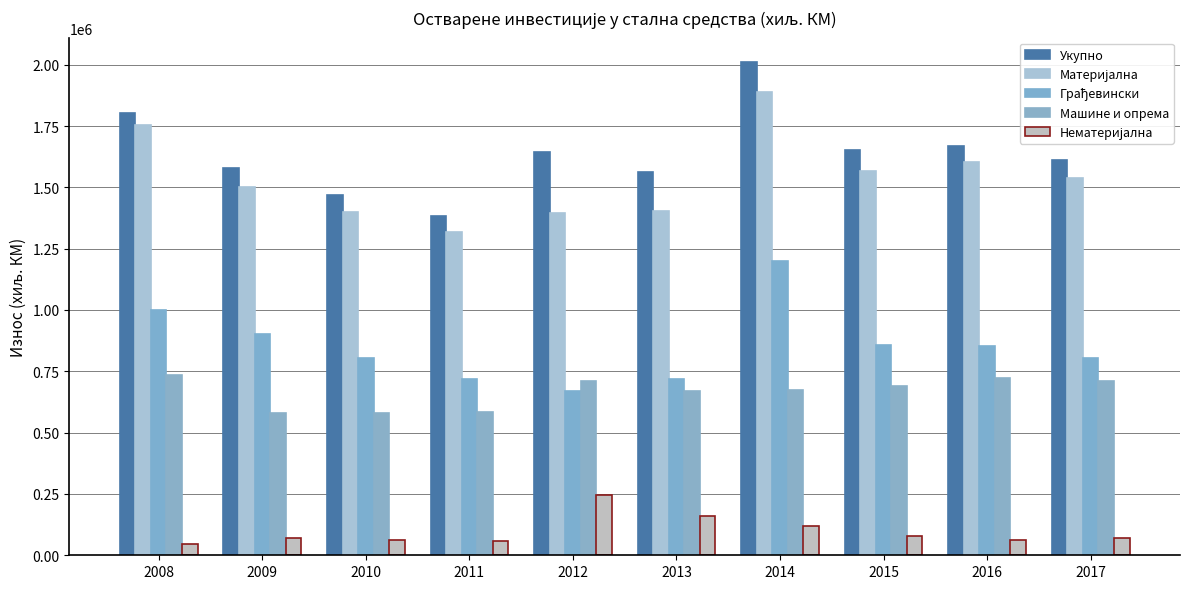

What is the spread (max minus min) of values at 2011?

1321493